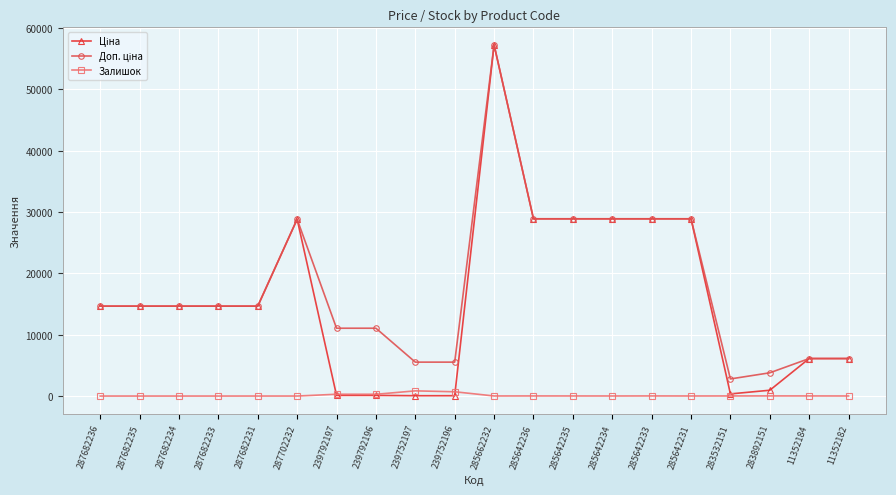

True or false: Залишок has more than 1 interior local peaks.

True